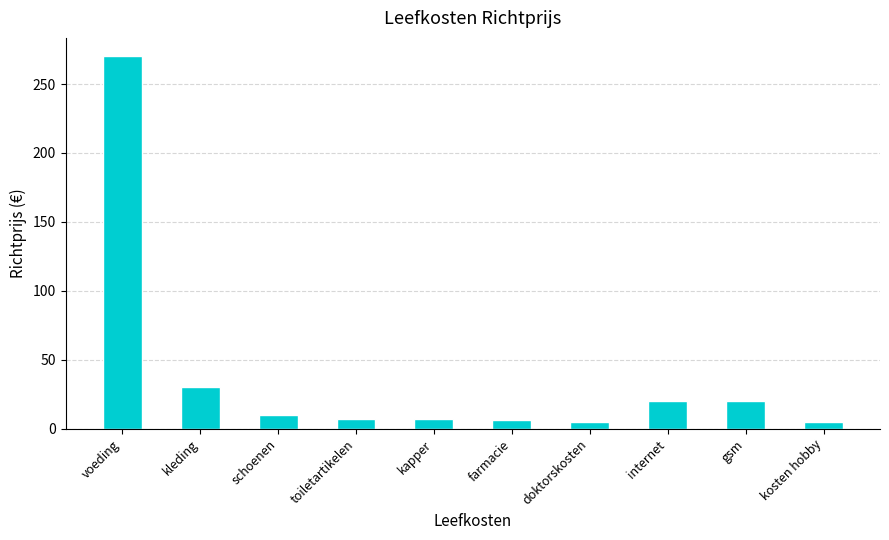

Where does the data first go above 10?

voeding